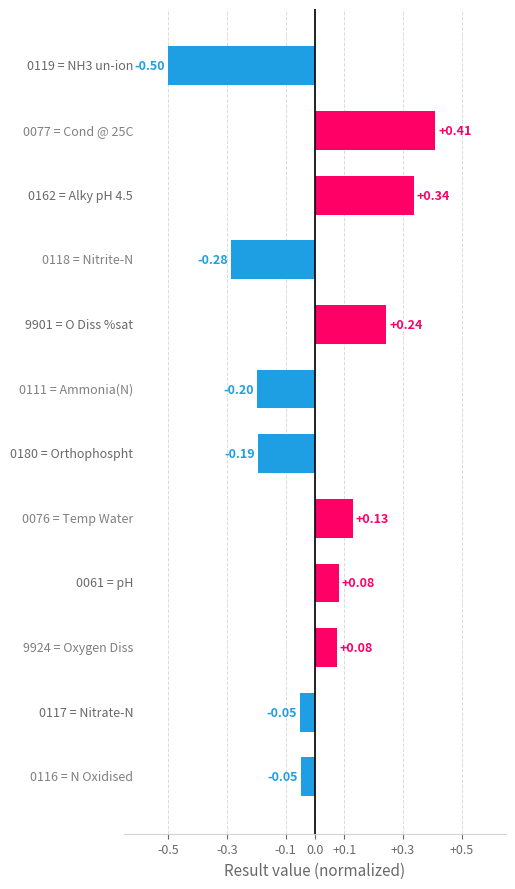

What is the difference between the maximum and minimum values?

0.9